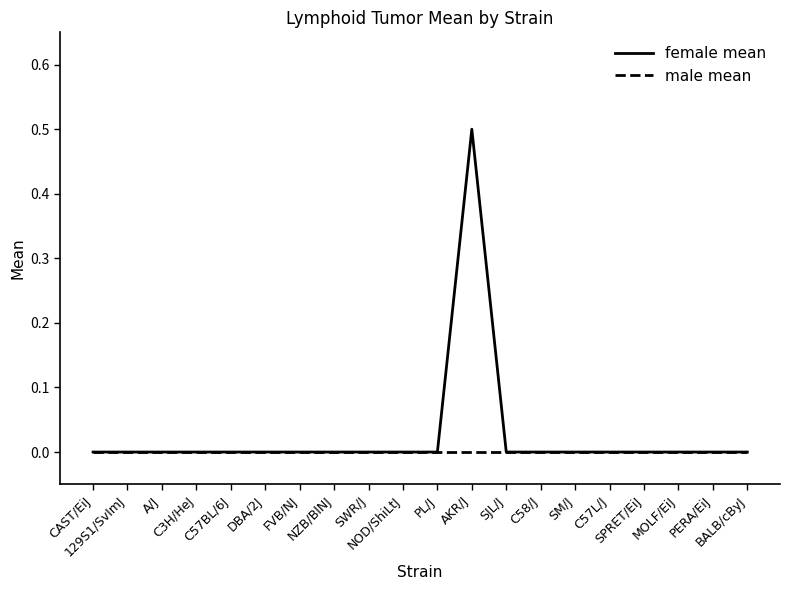

The value of male mean at A/J is 0.0. True or false?

True